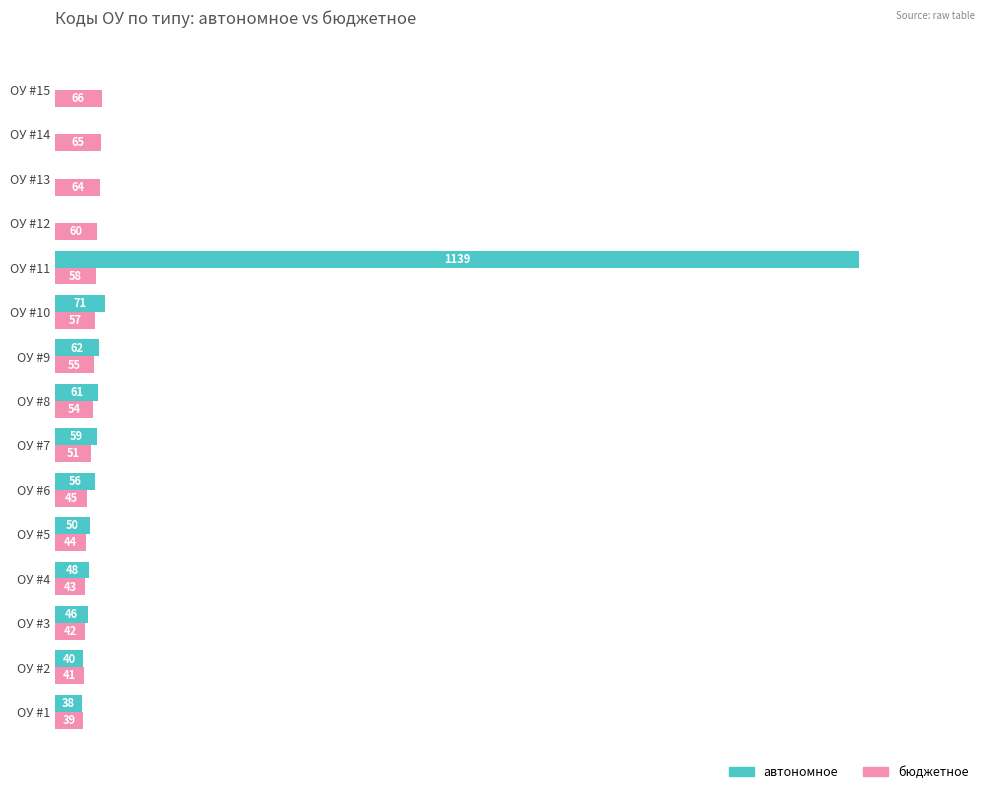

Which series has the widest spread of values?

автономное